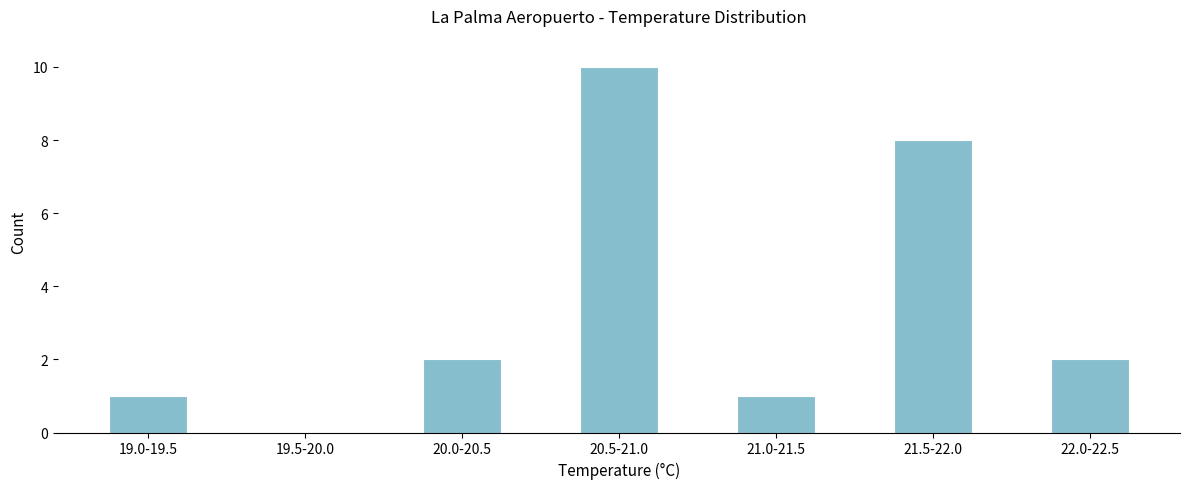

Reading left to right, what are all the values shown in this chart?

19.0-19.5=1	19.5-20.0=0	20.0-20.5=2	20.5-21.0=10	21.0-21.5=1	21.5-22.0=8	22.0-22.5=2